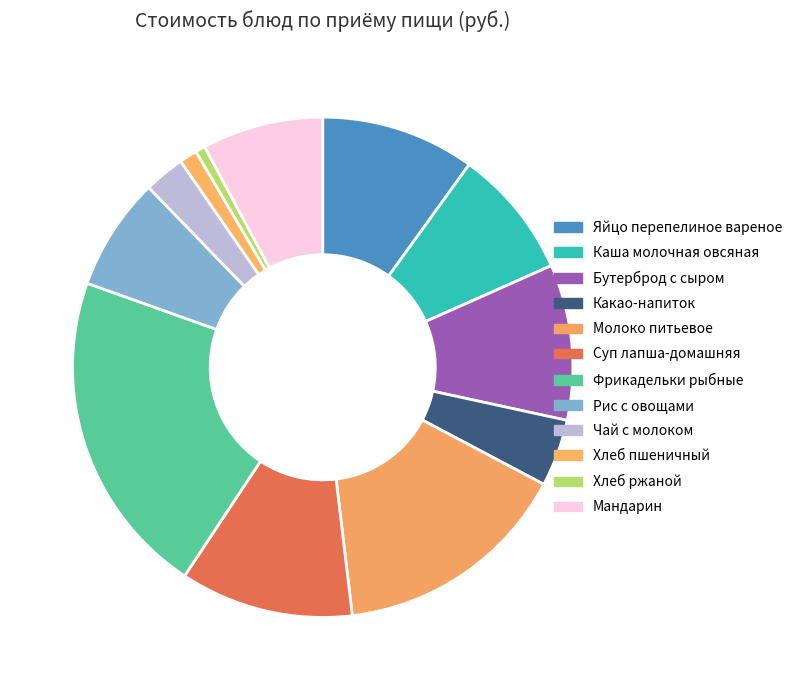

To the nearest percent, what is the average slice percentage?

8%